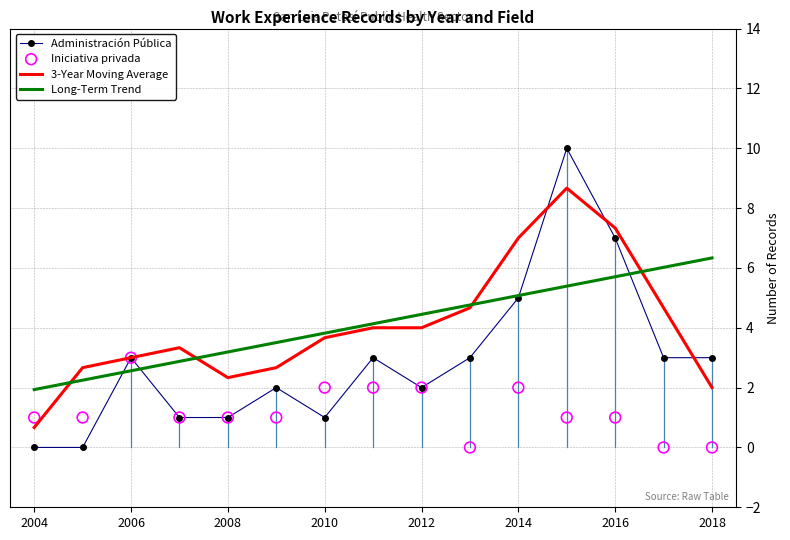

Which series has the largest total across all categories?

Long-Term Trend